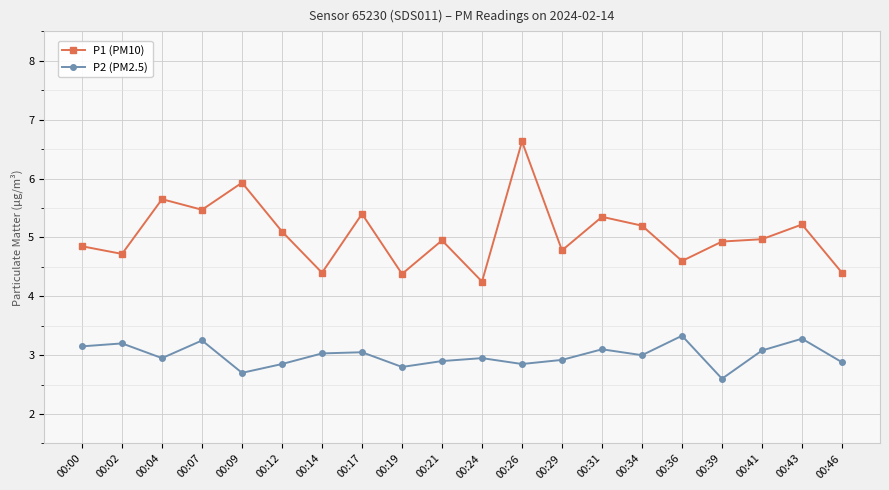

What value does the P2 (PM2.5) series have at 00:41?

3.1